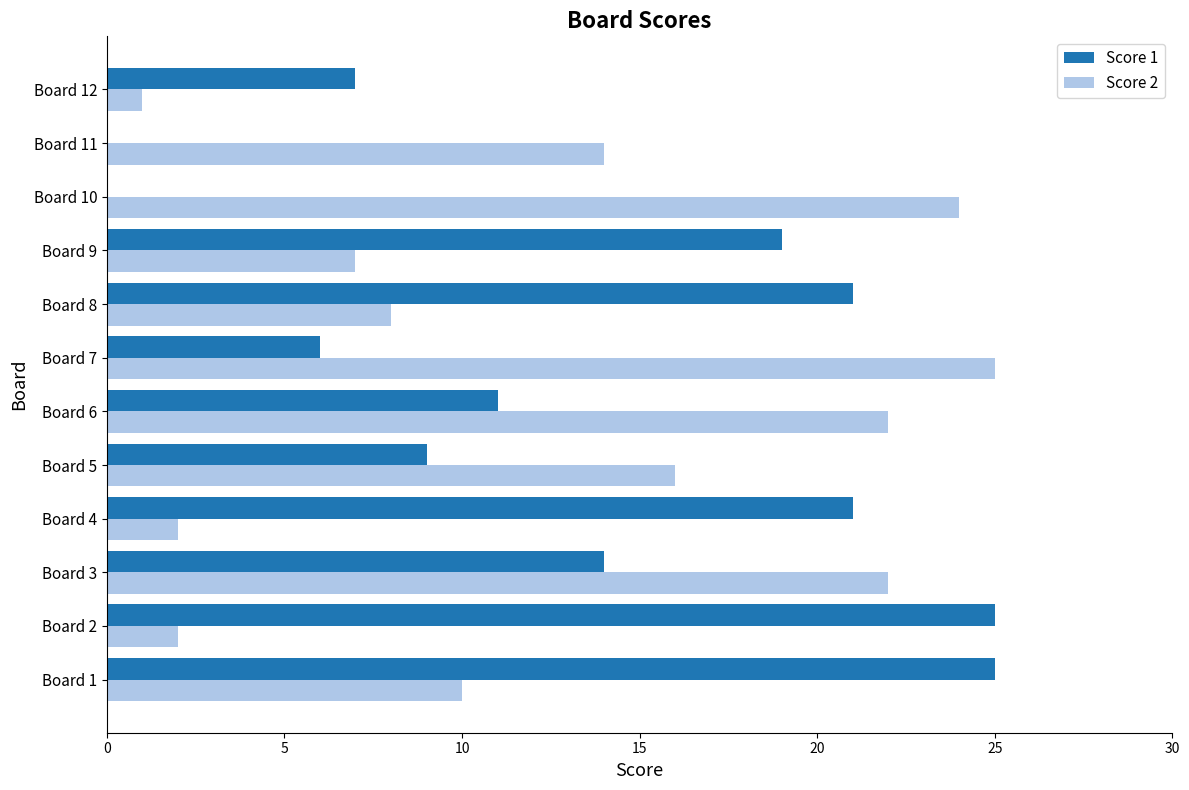

How many data points does each series have?

12